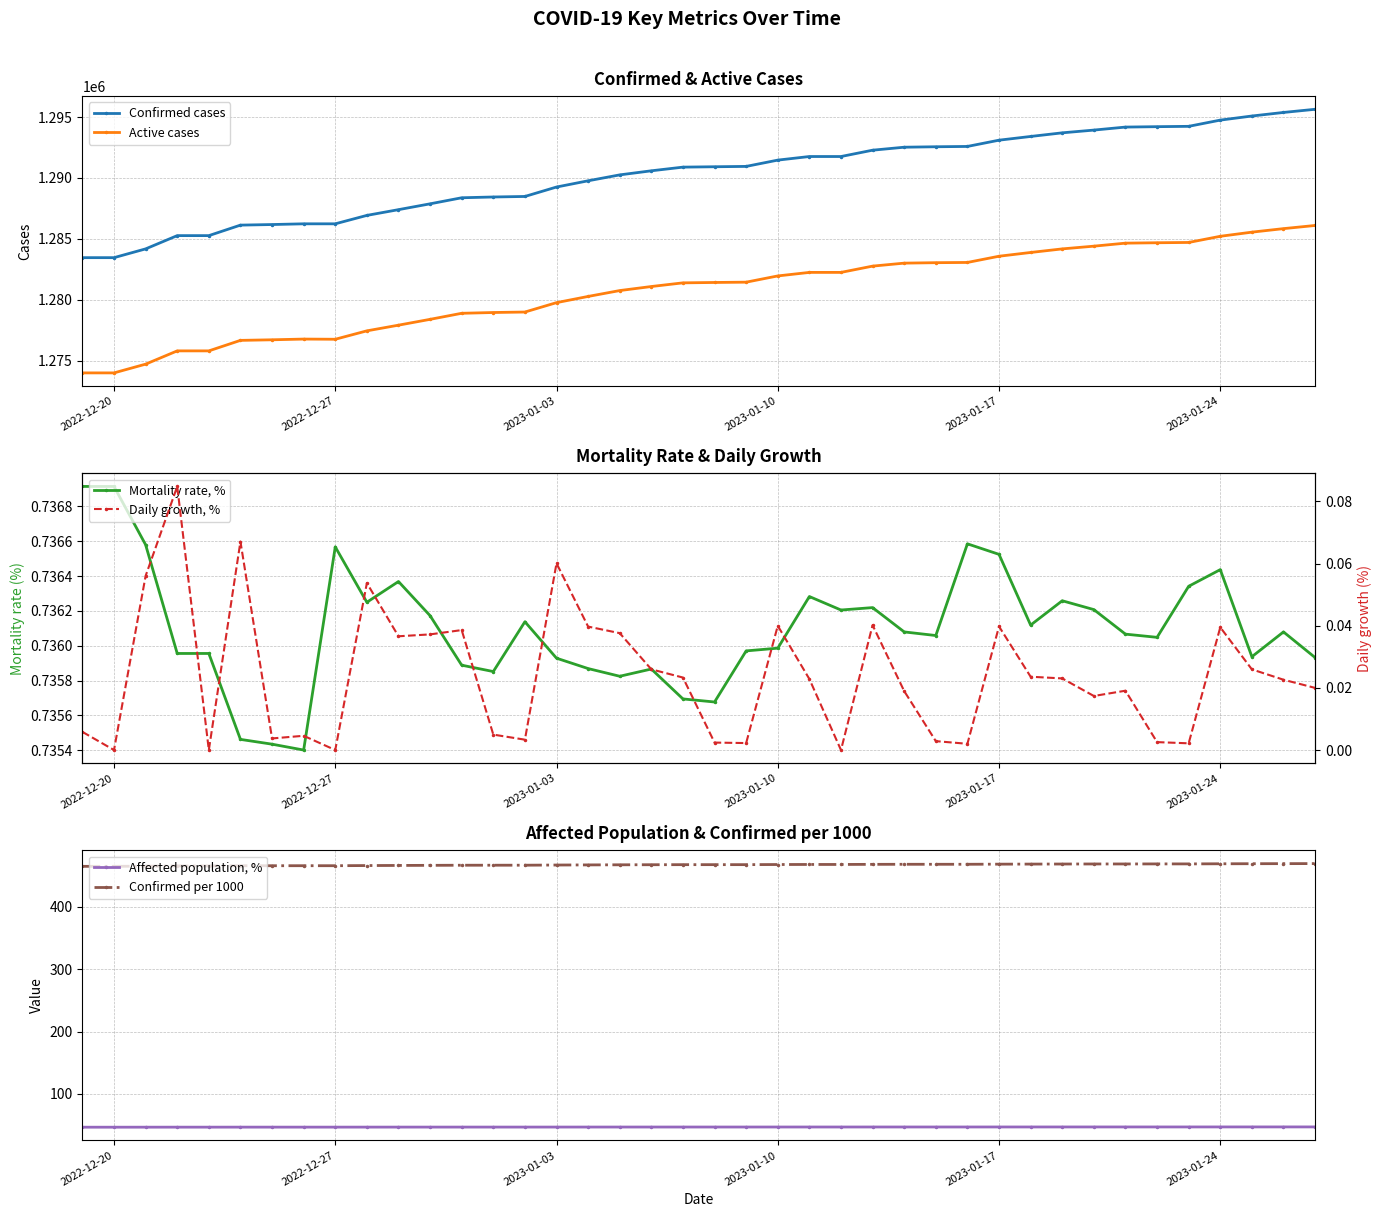

What is the maximum value for Active cases?

1286100